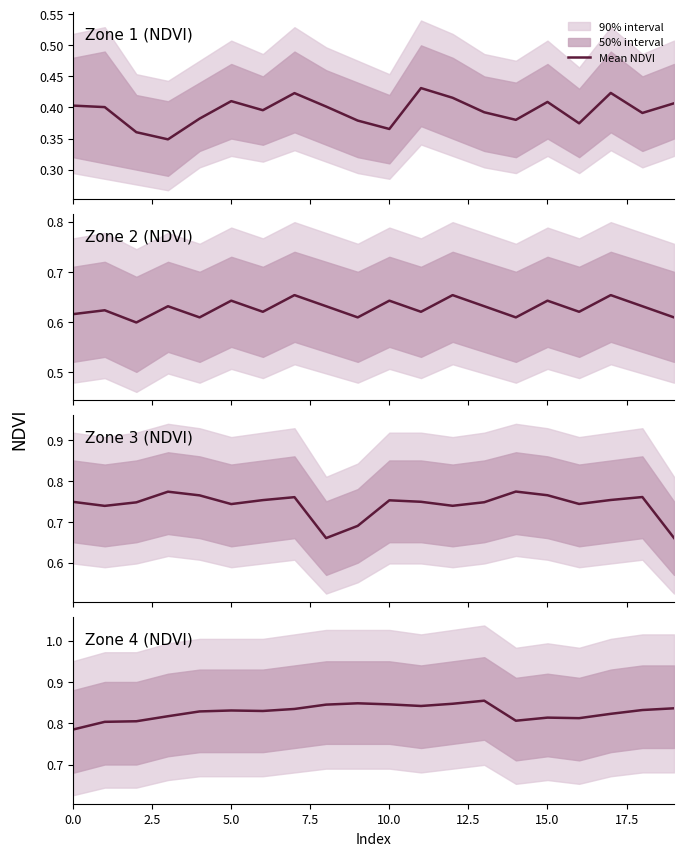

True or false: the data shows 0.5 at 5.0.

False